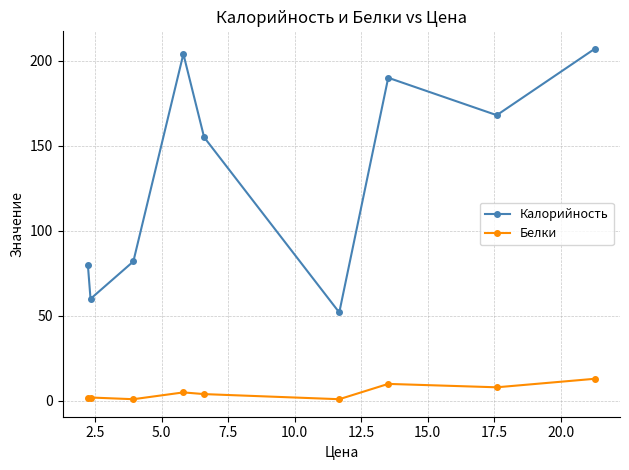

True or false: Белки and Калорийность intersect in this chart.

False